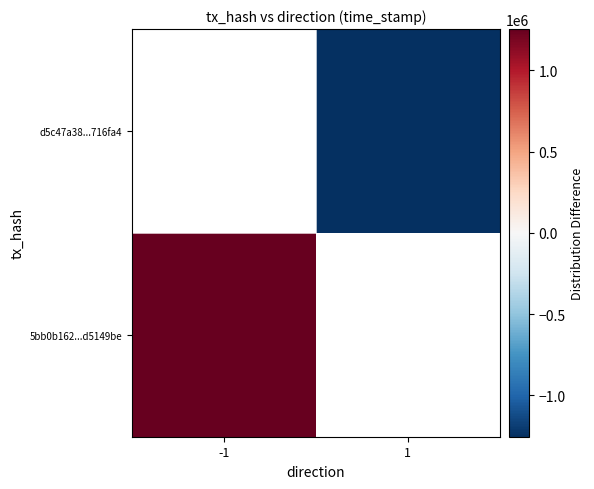

How many values in d5c47a38...716fa4 are below zero?

1